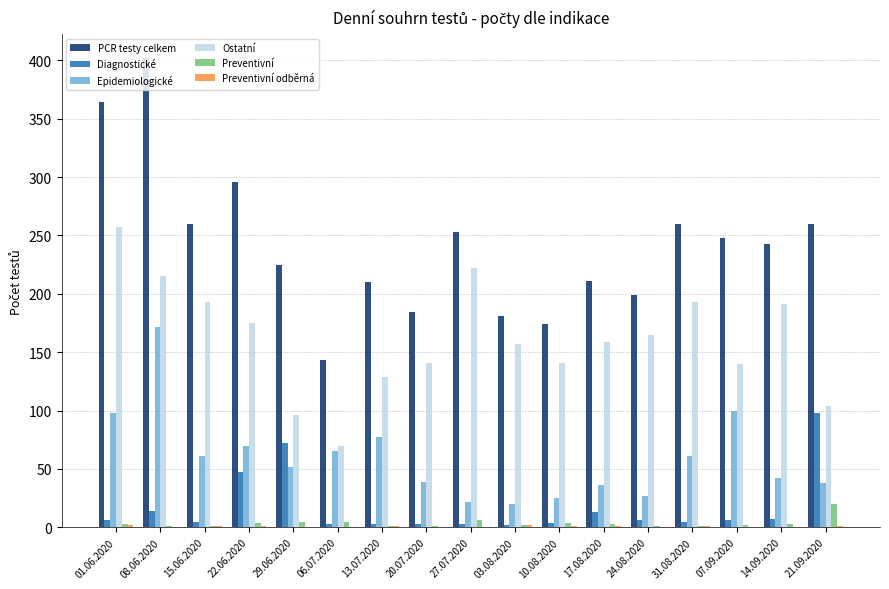

What is the total value across all series at 03.08.2020?

364